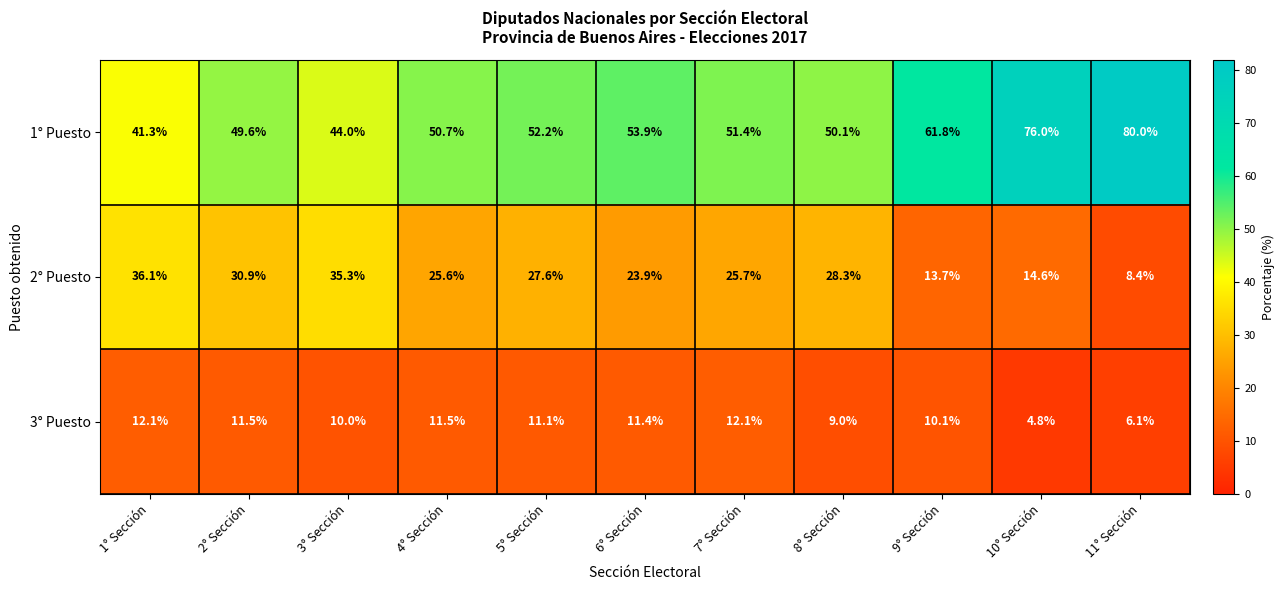

At which category does the chart reach its peak across all series?

11° Sección